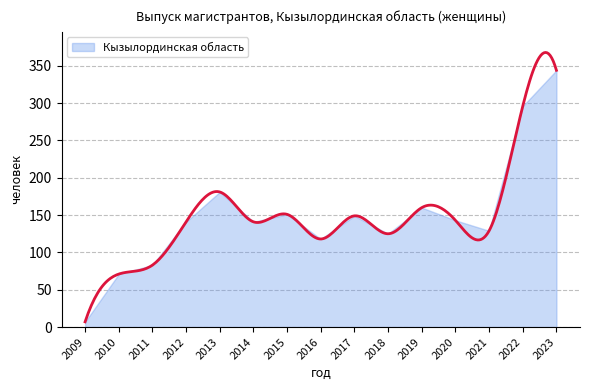

Between 2012 and 2009, which is larger?

2012